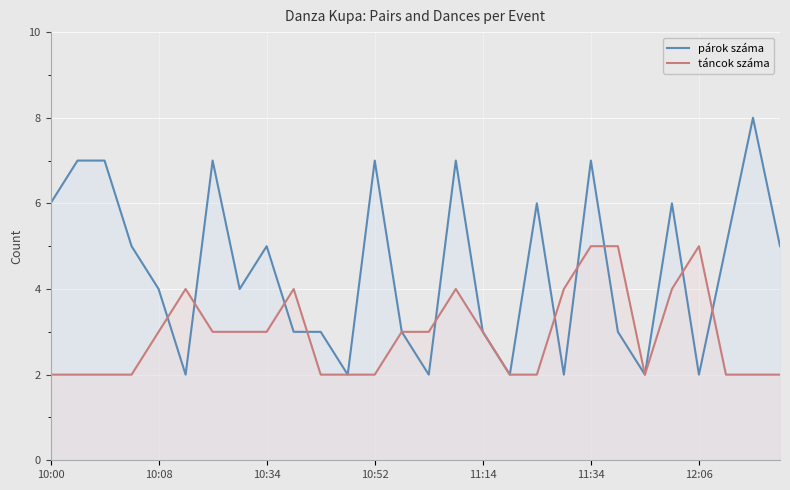

What are all the series names shown in the legend?

párok száma, táncok száma